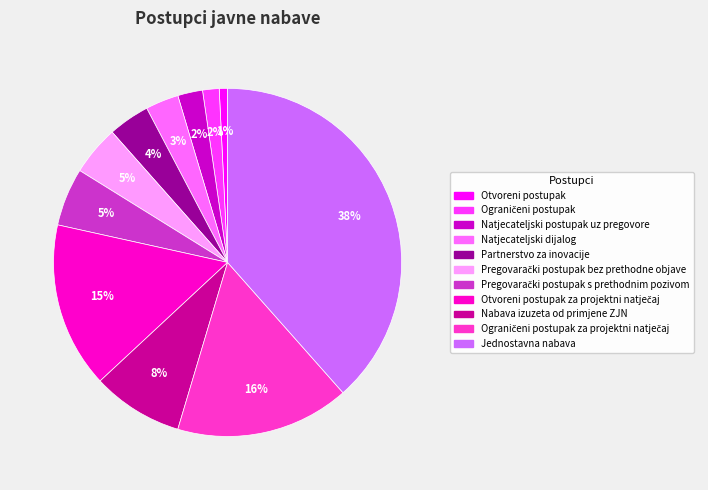

Does any single category account for the majority?

No